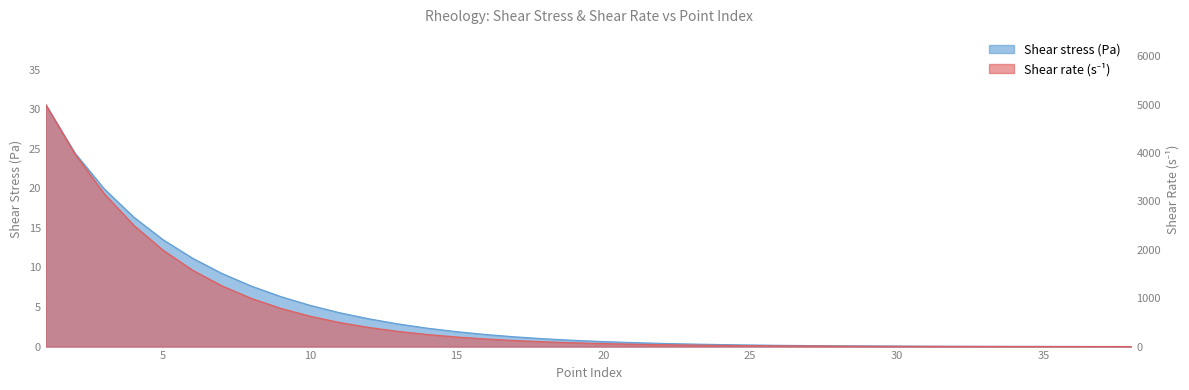

The Shear stress (Pa) series shows 0.0 at 37. True or false?

True